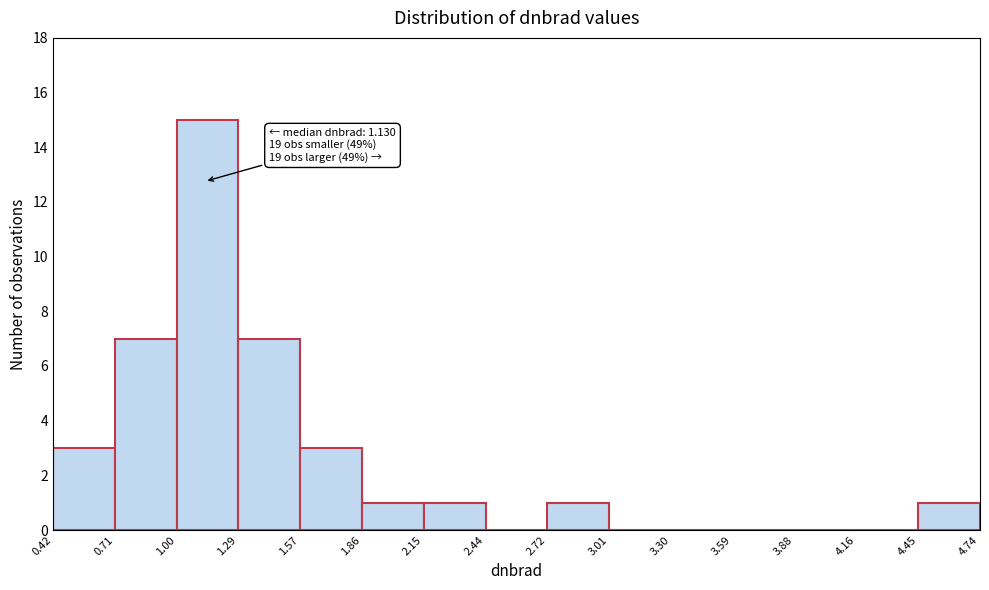

Which range on the x-axis has the tallest bar?

1.00 to 1.29